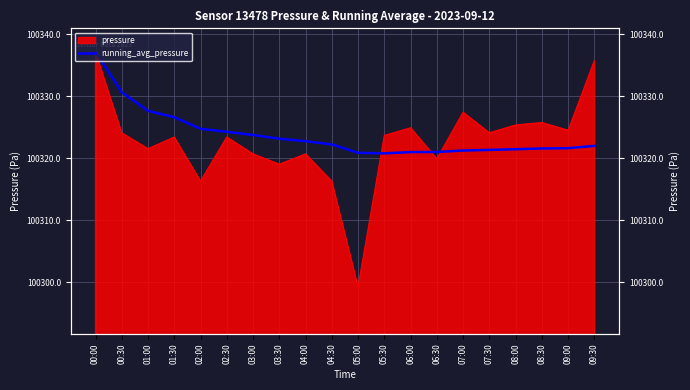

What is the sum of all values?

2006476.5